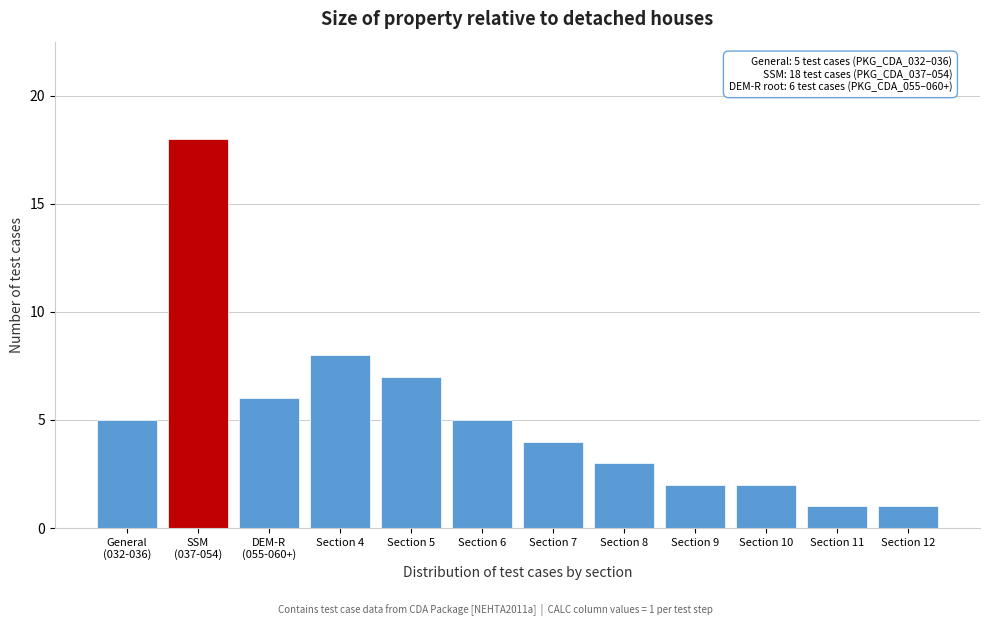

Reading left to right, transcribe all the data shown in this chart.

5	18	6	8	7	5	4	3	2	2	1	1